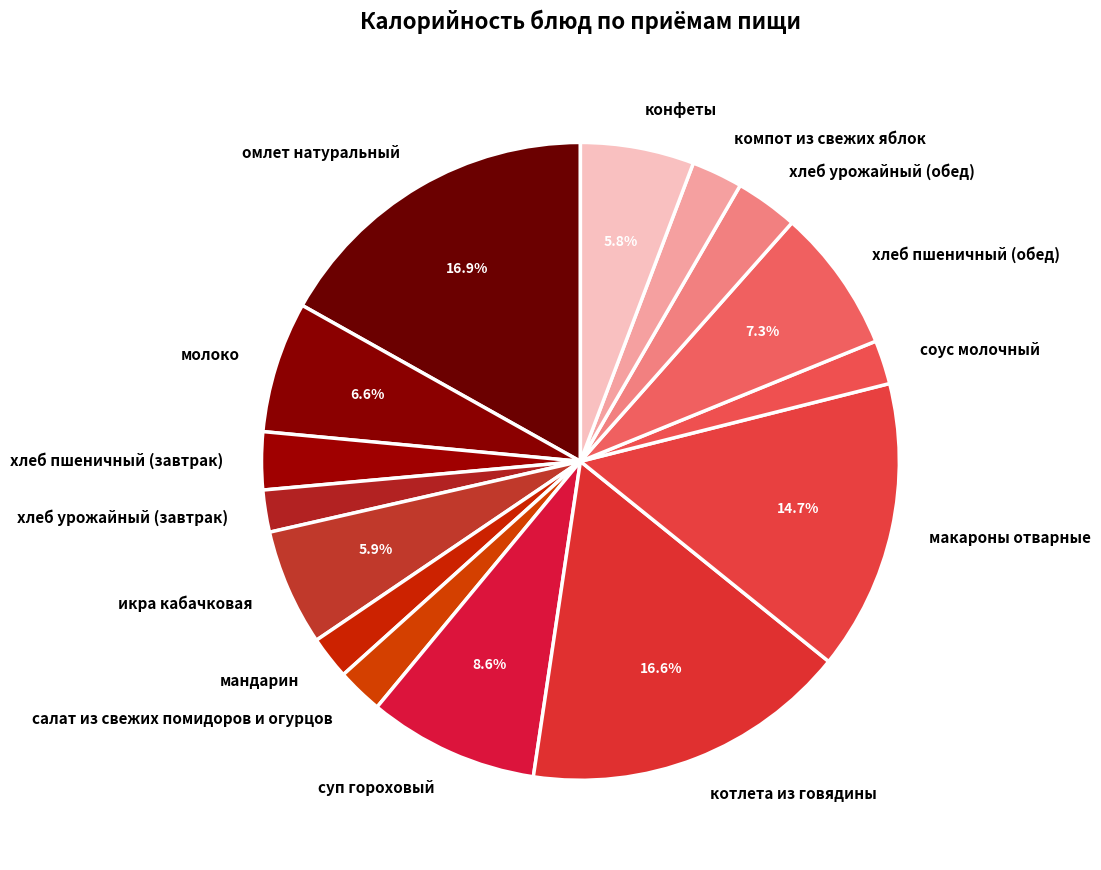

Does хлеб урожайный (завтрак) represent more than half of the total?

No